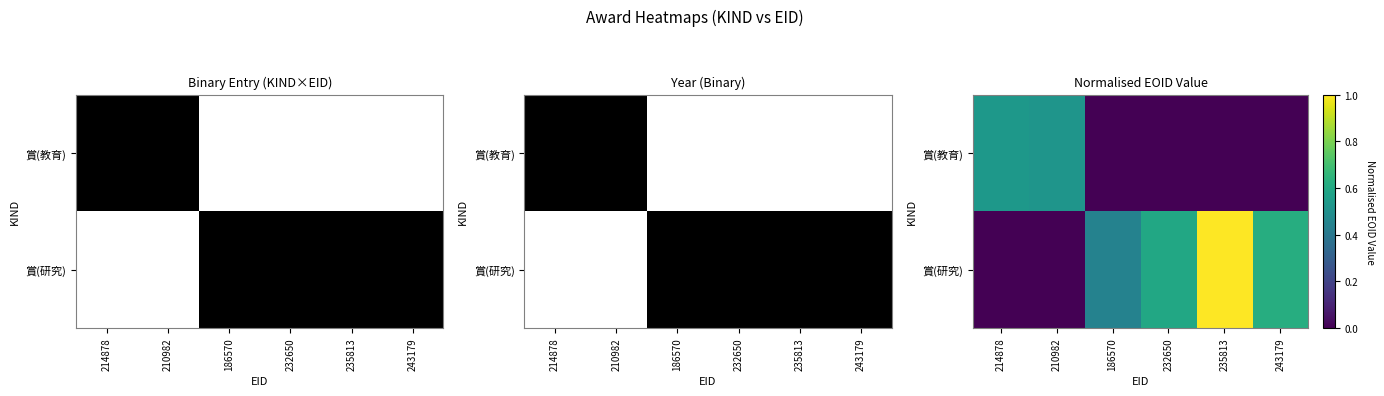

What value does the 賞(研究) series have at 186570?

0.4